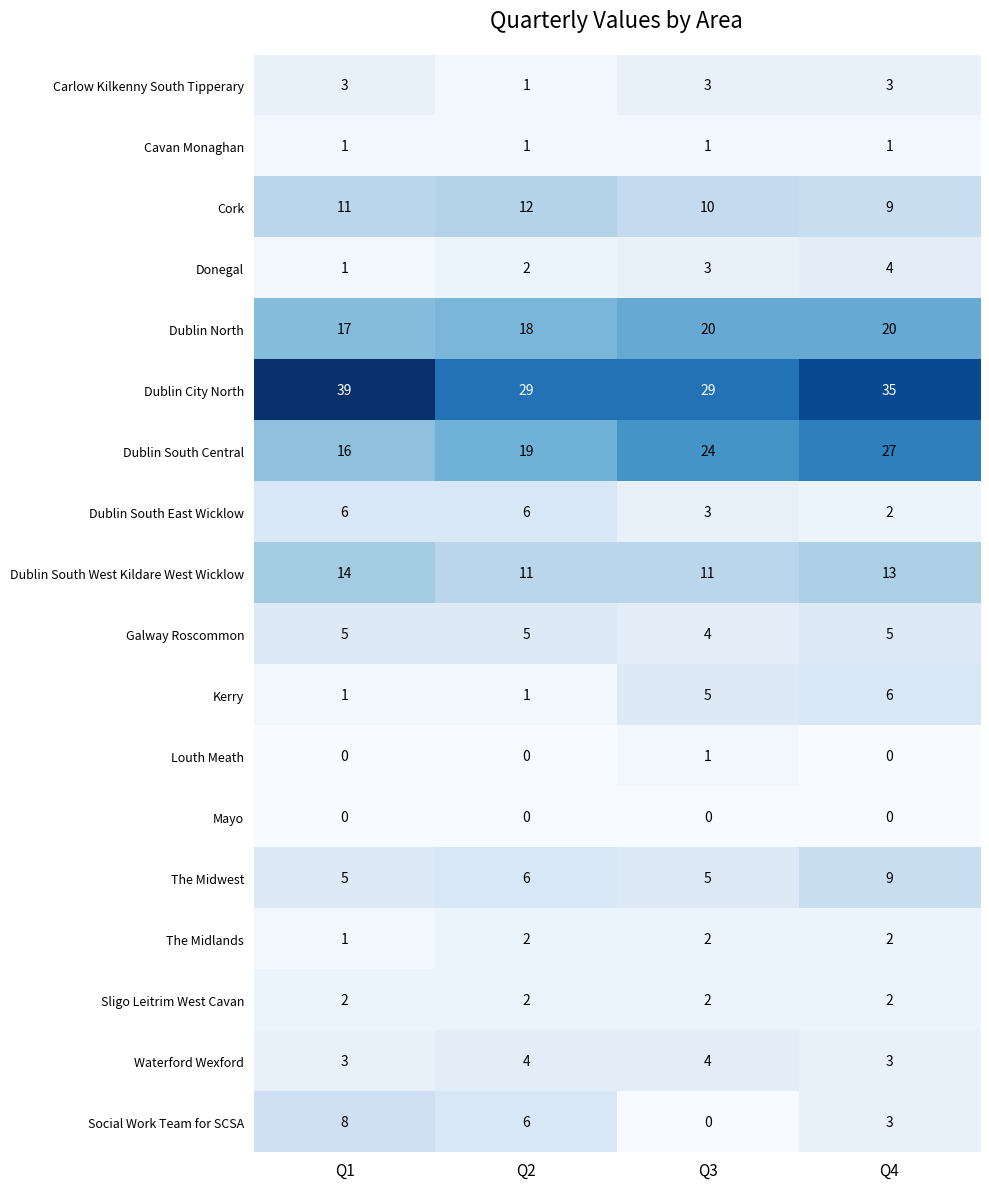

Count the number of data series in this chart.

18